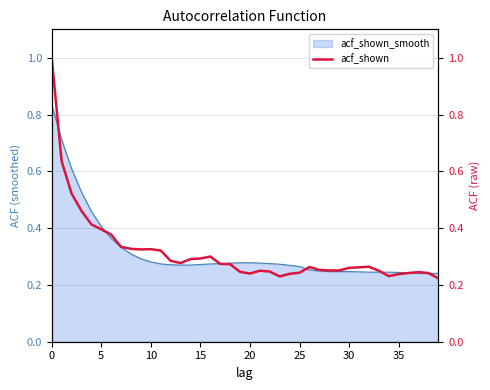

What is the value of the 12th point from the left?

0.3